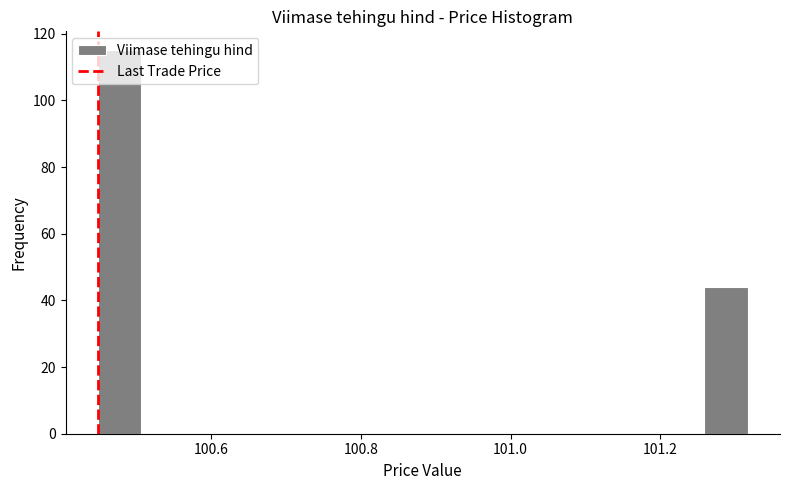

Read against the x-axis, roughly where is the centre of the tallest bar?

100.48